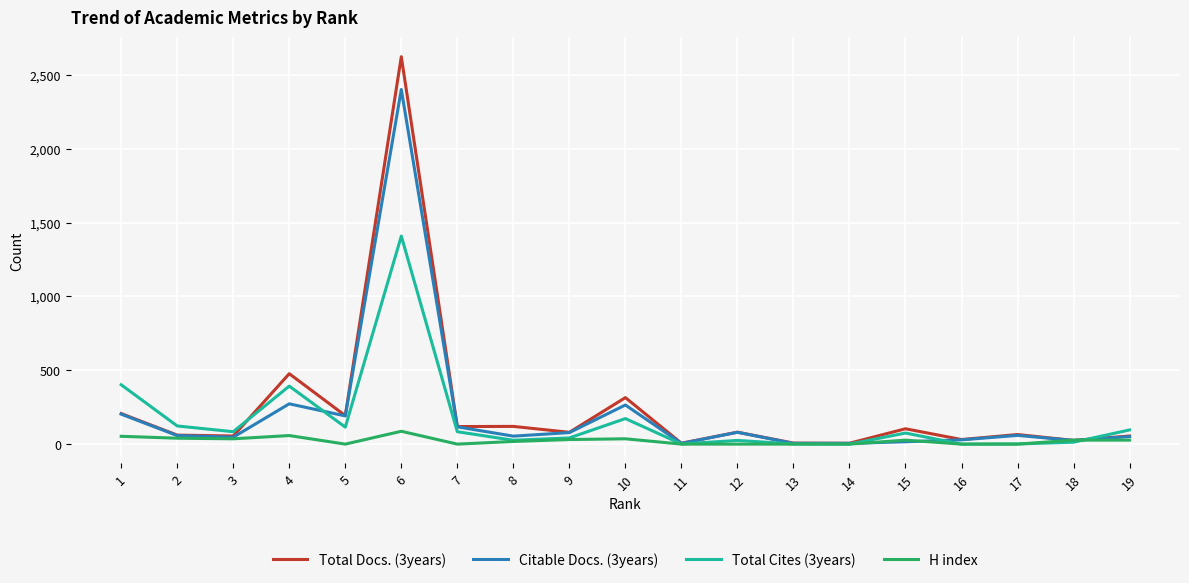

What is the sum of all Total Docs. (3years) values?

4631